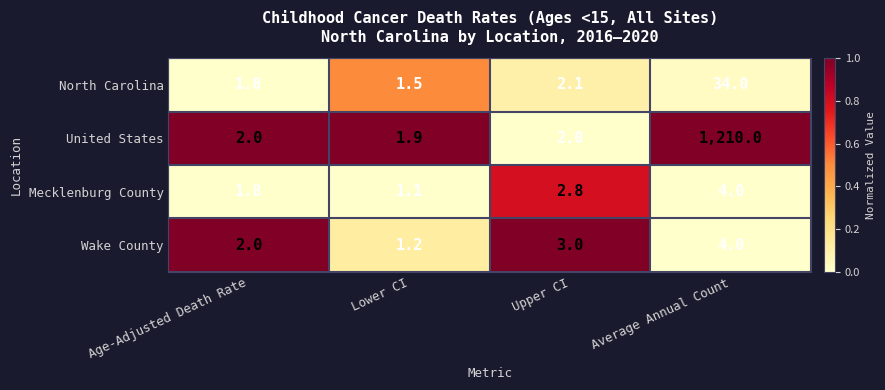

How many values in the Wake County series are below 3?

2